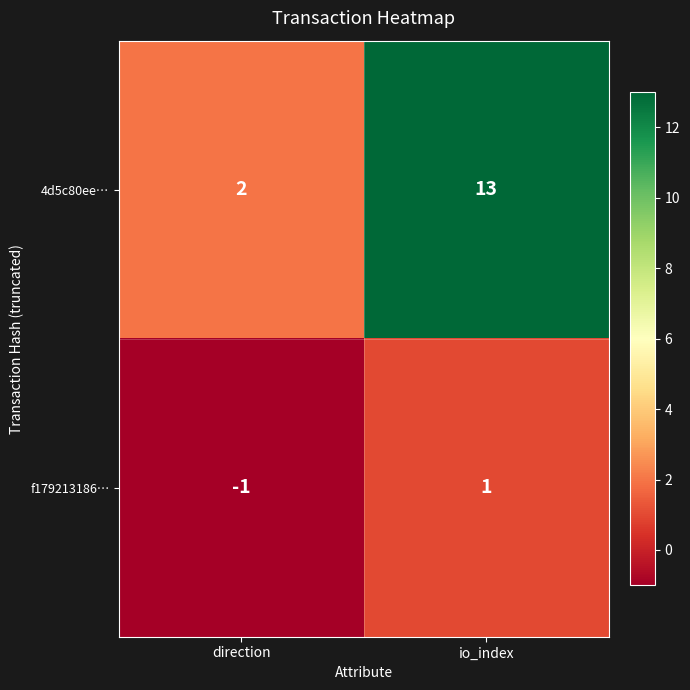

What is the spread (max minus min) of values at io_index?

12